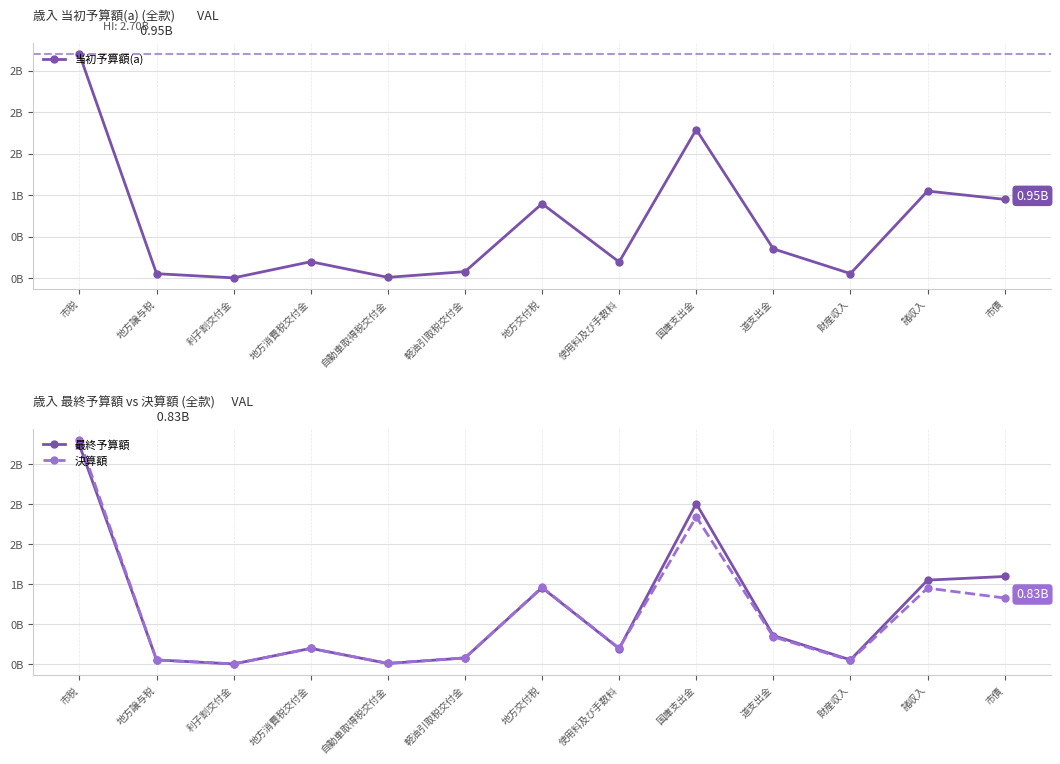

What is the difference between the maximum and second lowest values in the 最終予算額 series?

2.7